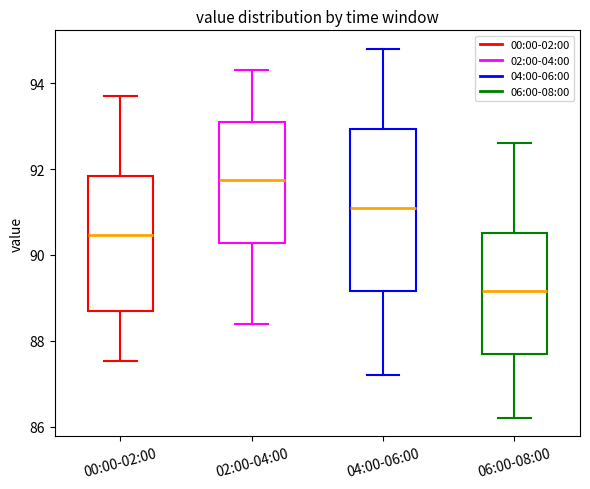

Where is the upper edge of the box for 00:00-02:00 on the y-axis? The values are not printed on the chart, so give them approximately, as read against the axis.

91.8